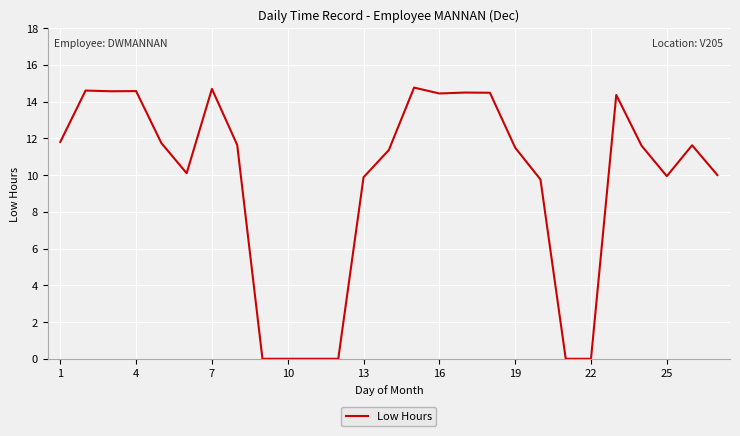

True or false: the data shows -10.3 at 10.

False